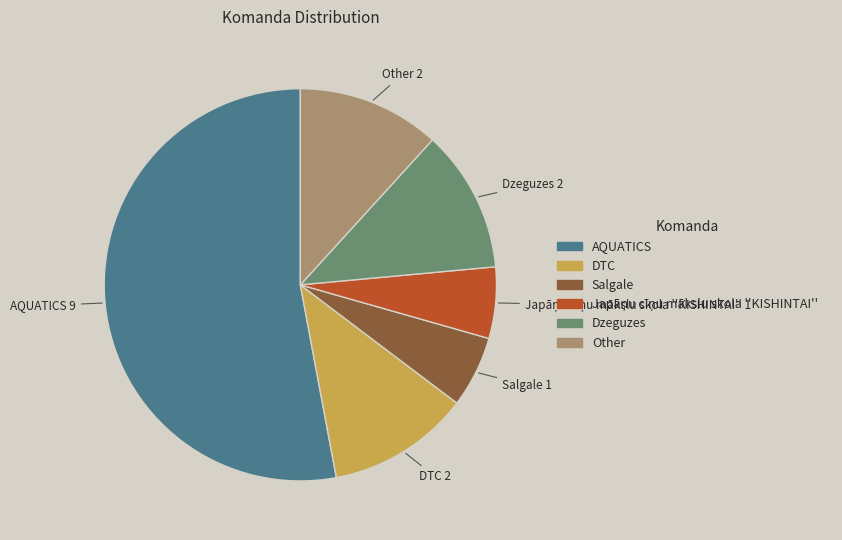

What is the largest slice in the pie chart?

AQUATICS